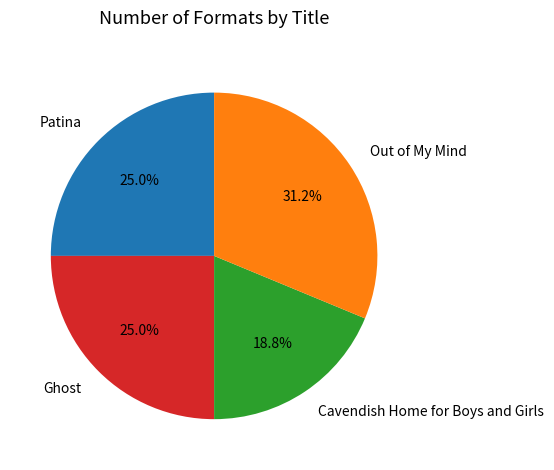

Between Ghost and Cavendish Home for Boys and Girls, which is larger?

Ghost